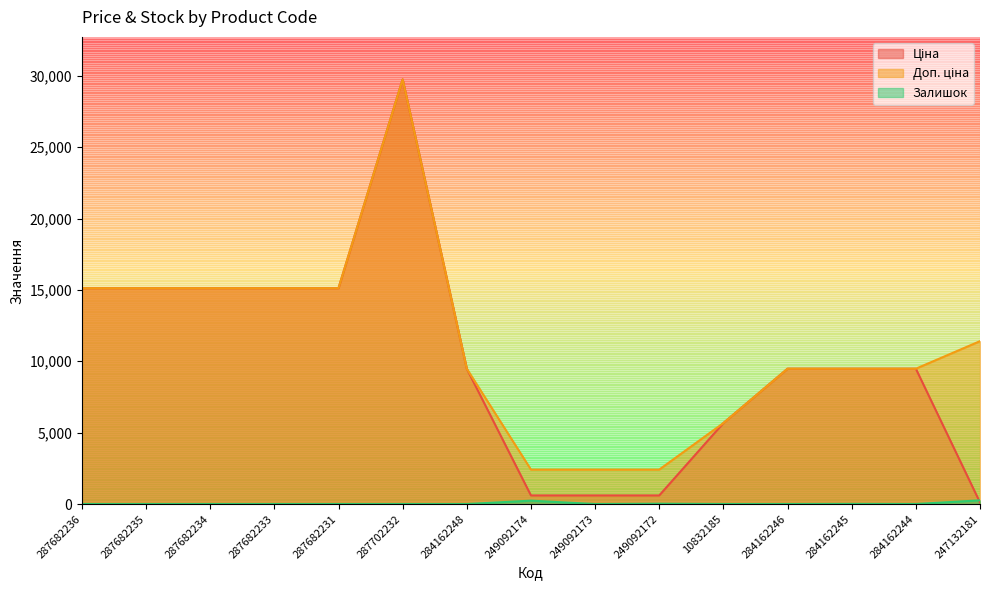

What is the sum of the Ціна values at 287682233 and 287682234?

30240.0